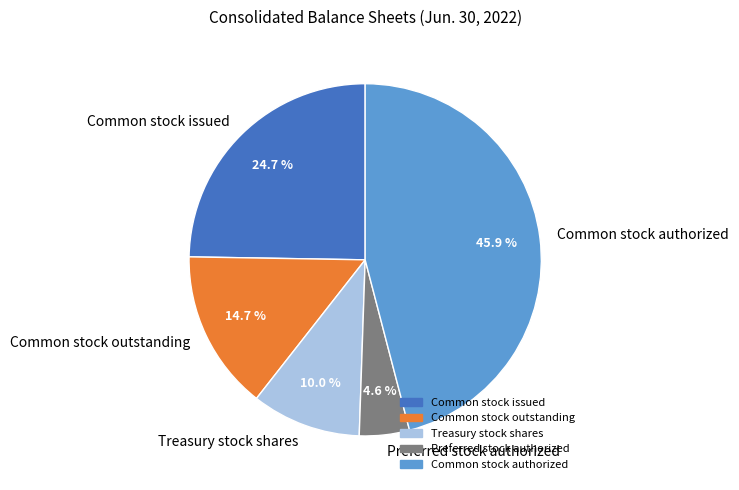

What percentage is NOT represented by Common stock authorized?

54.1%